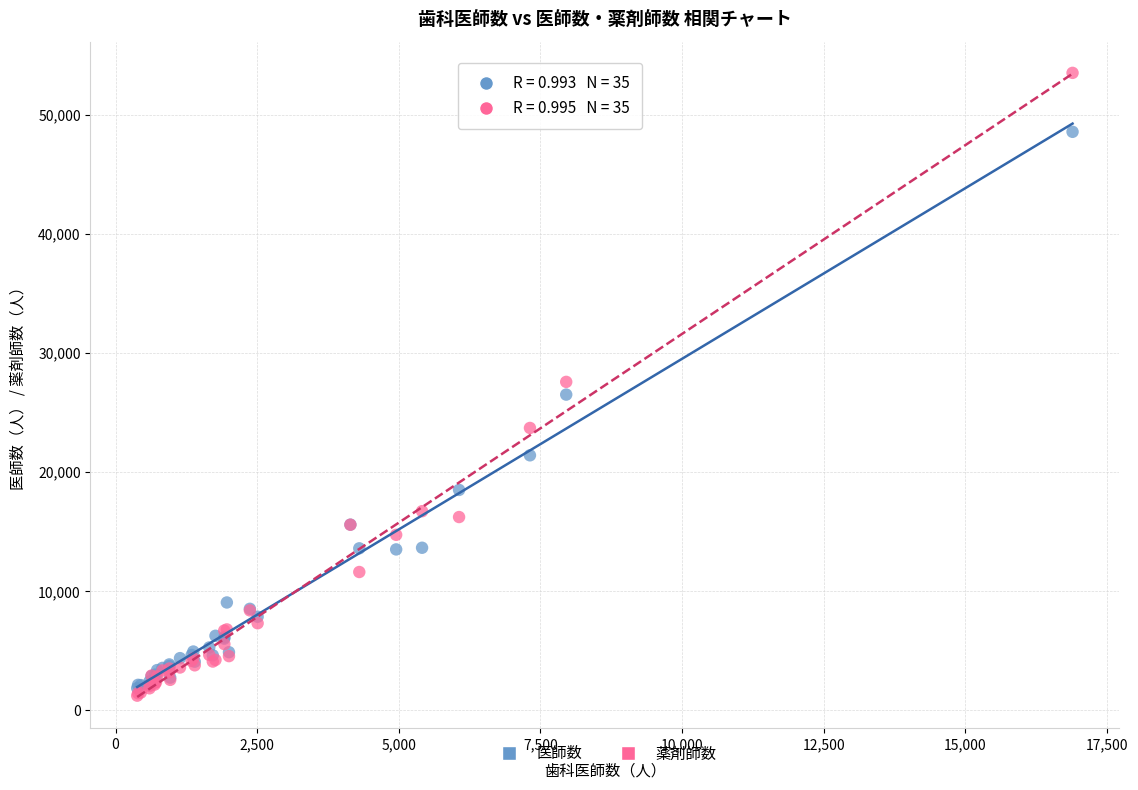

Which series contains the lowest Y value?

薬剤師数